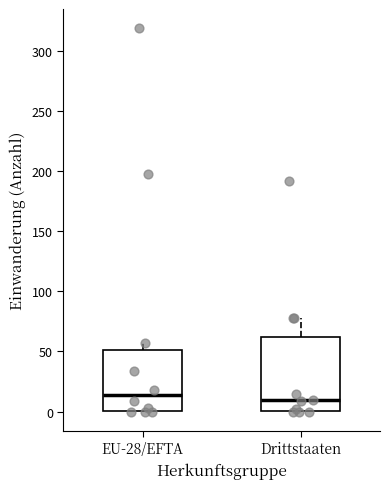

Which box is the tallest, from its lower edge to its upper edge?

Drittstaaten